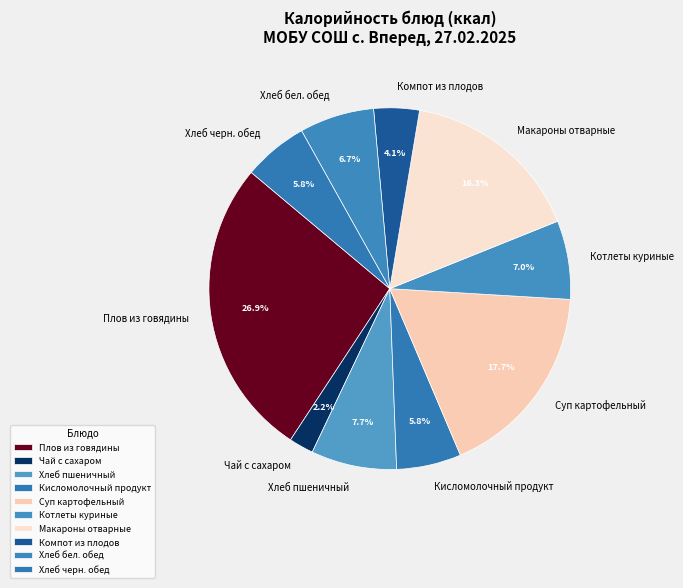

The Суп картофельный slice represents 11% of the pie. True or false?

False